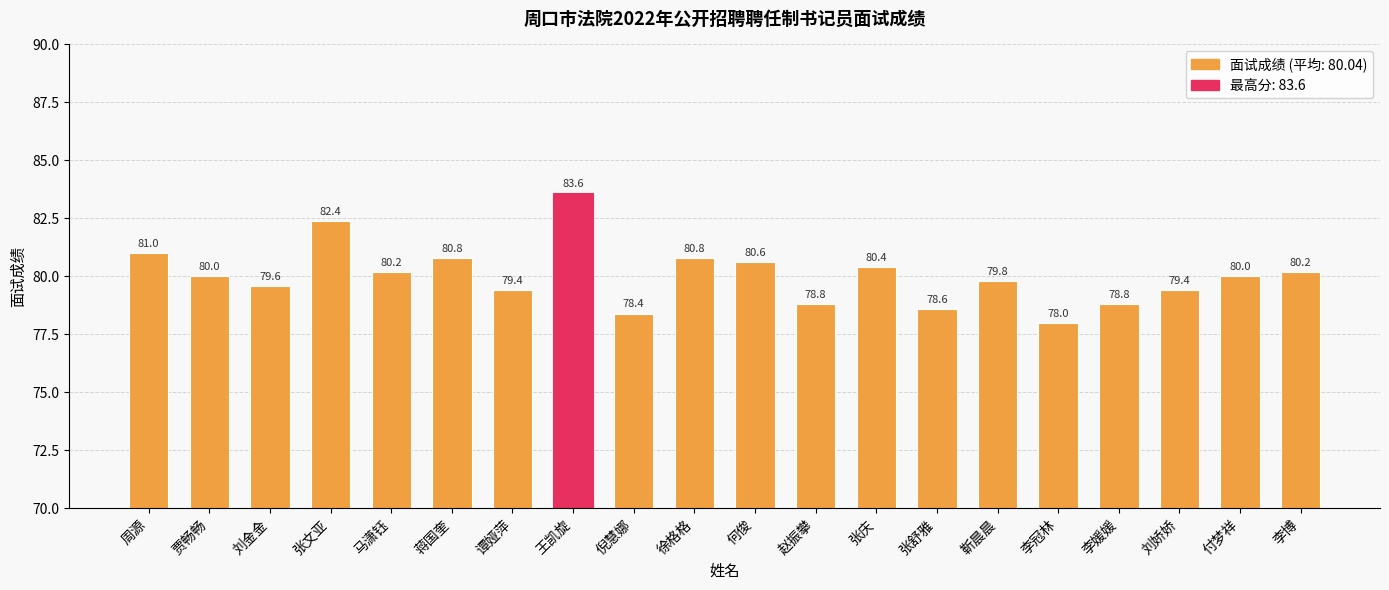

What is the greatest value displayed?

83.6